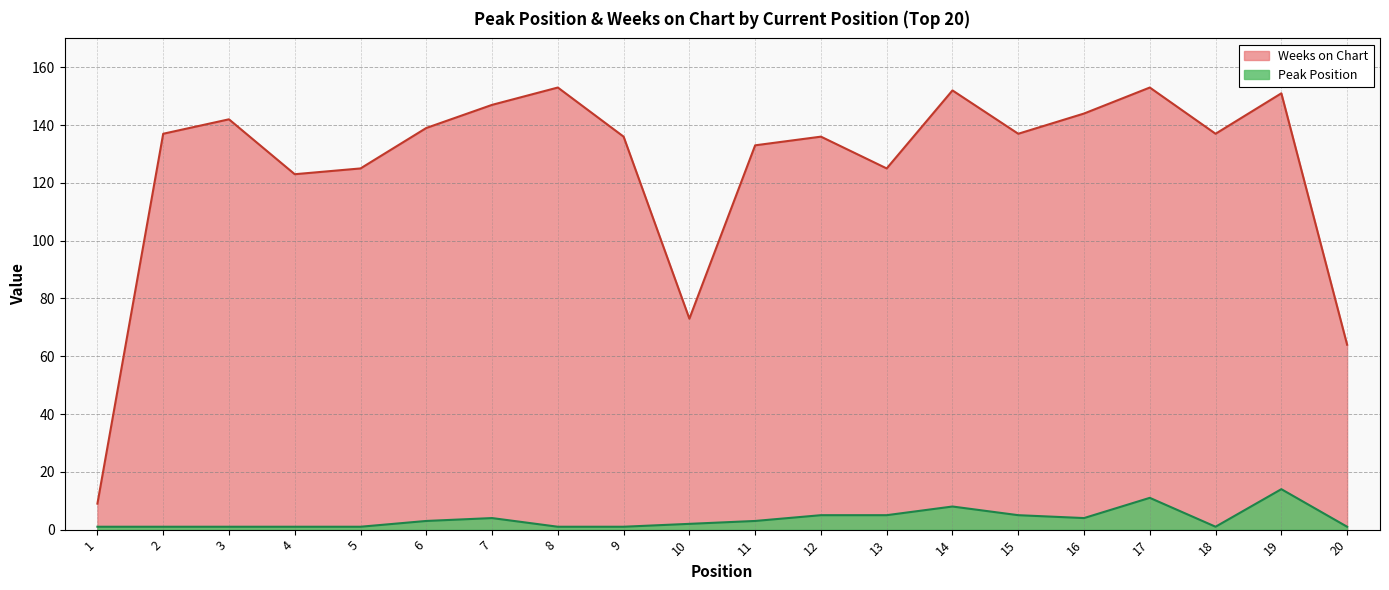

How many data points in Peak Position are less than 3?

10